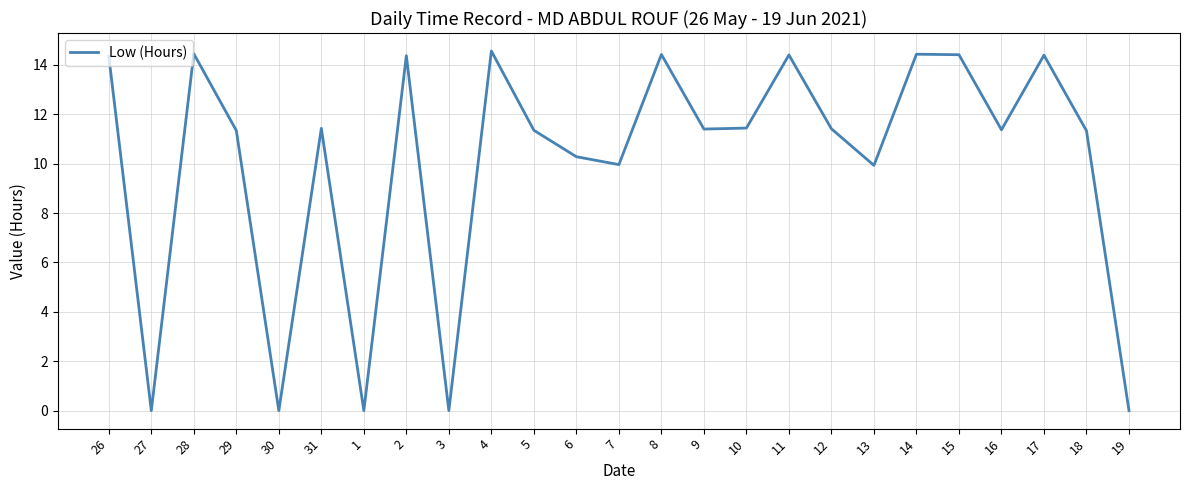

What position from the right is 15?

5